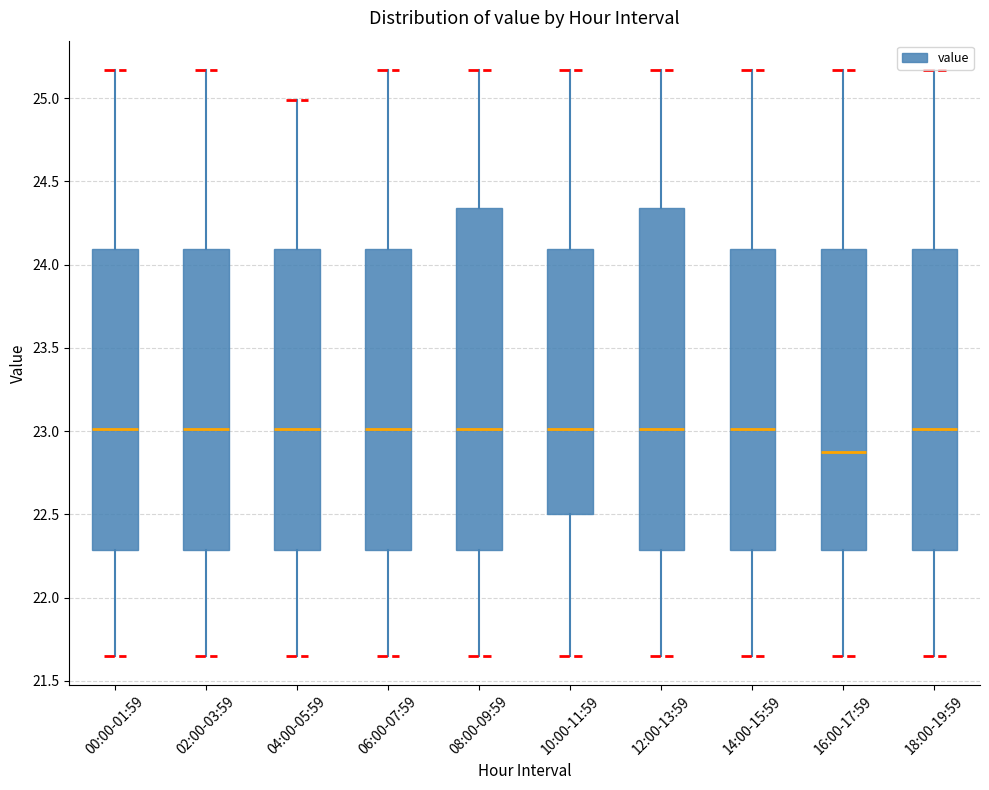

Reading left to right, transcribe this box plot: for each box, give where its median line is, the range the box spans, and where its two whiskers end, as read against the y-axis. The values are not printed on the chart, so give them approximately, as read against the axis.

00:00-01:59: median 23.00, box 22.30 to 24.10, whiskers 21.65 to 25.15
02:00-03:59: median 23.00, box 22.30 to 24.10, whiskers 21.65 to 25.15
04:00-05:59: median 23.00, box 22.30 to 24.10, whiskers 21.65 to 25.00
06:00-07:59: median 23.00, box 22.30 to 24.10, whiskers 21.65 to 25.15
08:00-09:59: median 23.00, box 22.30 to 24.35, whiskers 21.65 to 25.15
10:00-11:59: median 23.00, box 22.50 to 24.10, whiskers 21.65 to 25.15
12:00-13:59: median 23.00, box 22.30 to 24.35, whiskers 21.65 to 25.15
14:00-15:59: median 23.00, box 22.30 to 24.10, whiskers 21.65 to 25.15
16:00-17:59: median 22.90, box 22.30 to 24.10, whiskers 21.65 to 25.15
18:00-19:59: median 23.00, box 22.30 to 24.10, whiskers 21.65 to 25.15